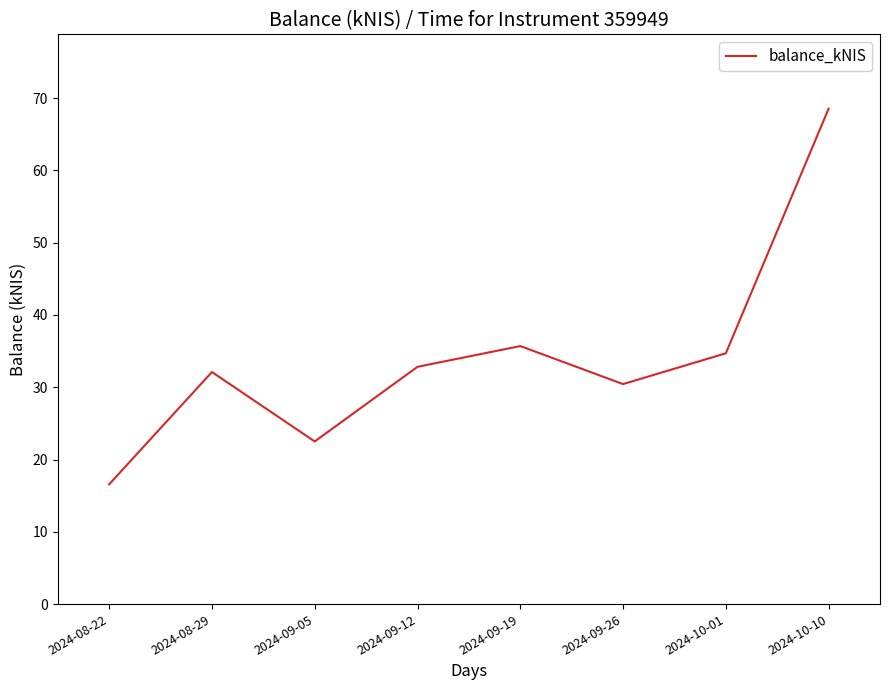

Does the chart display data point markers on the line(s)?

No